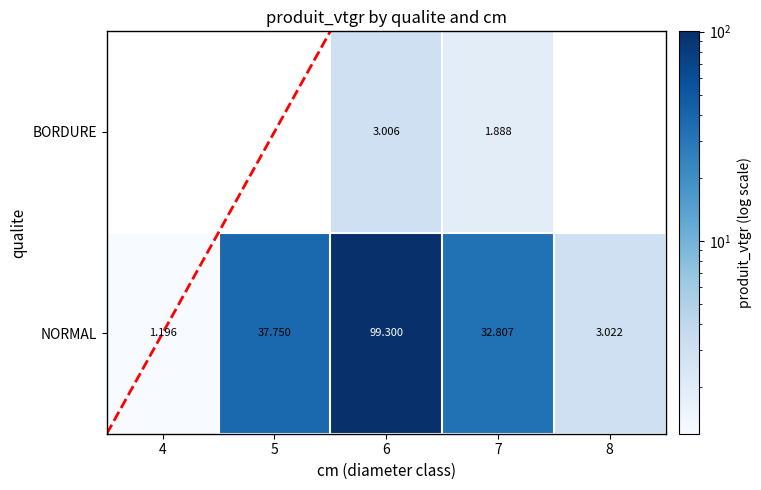

How many series are shown in this chart?

2